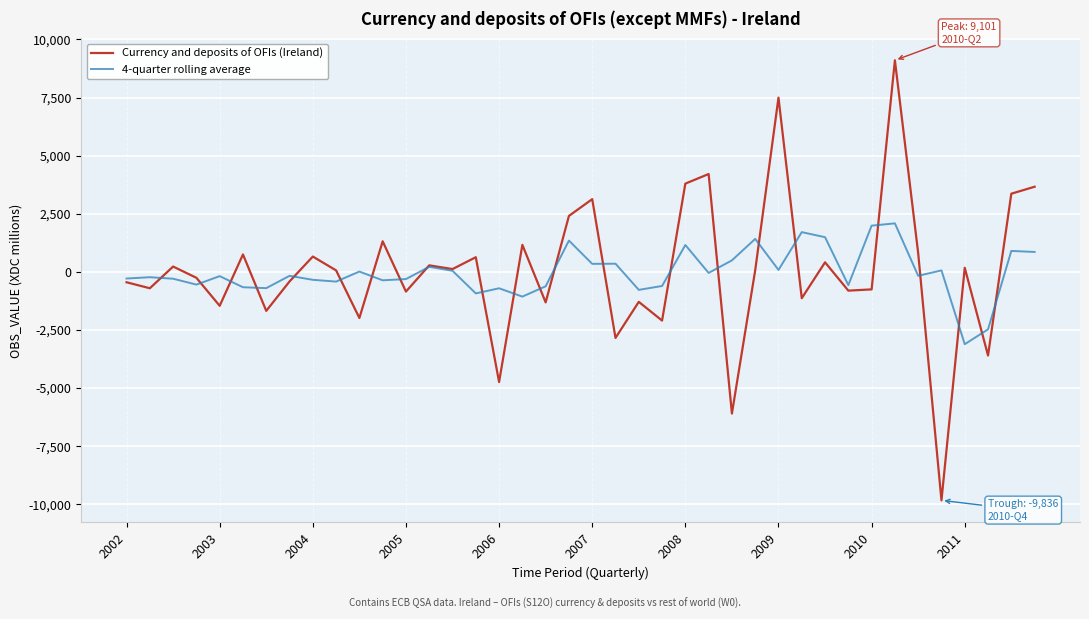

True or false: 4-quarter rolling average and Currency and deposits of OFIs (Ireland) cross at least once.

True